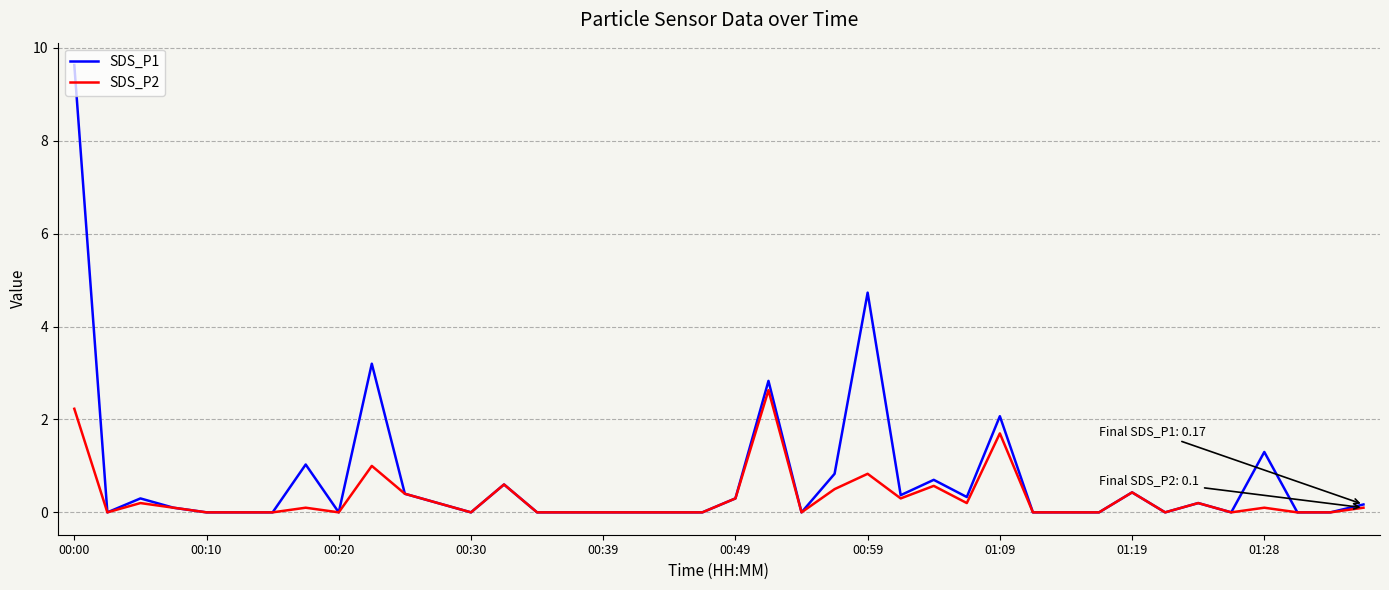

What is the maximum value shown in the chart?

9.6